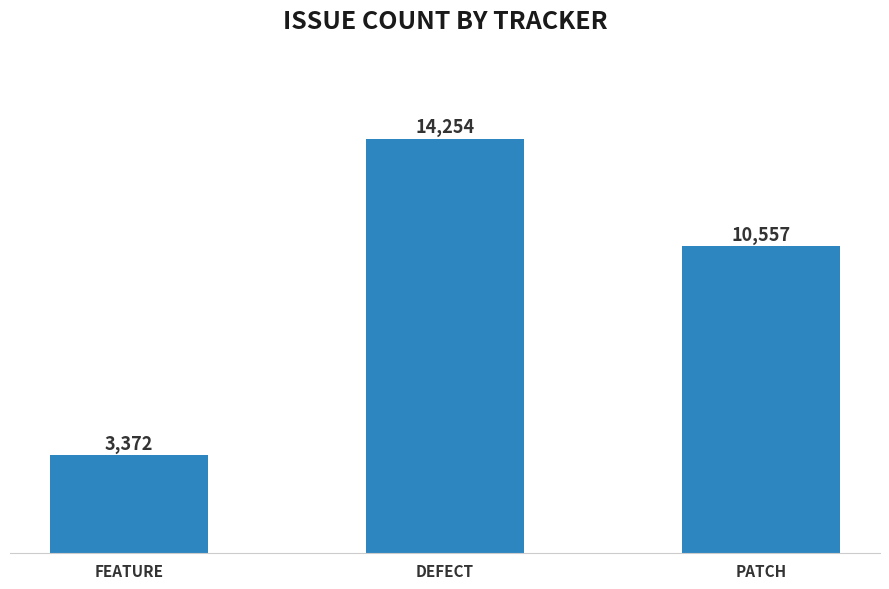

Which has a higher value, DEFECT or PATCH?

DEFECT